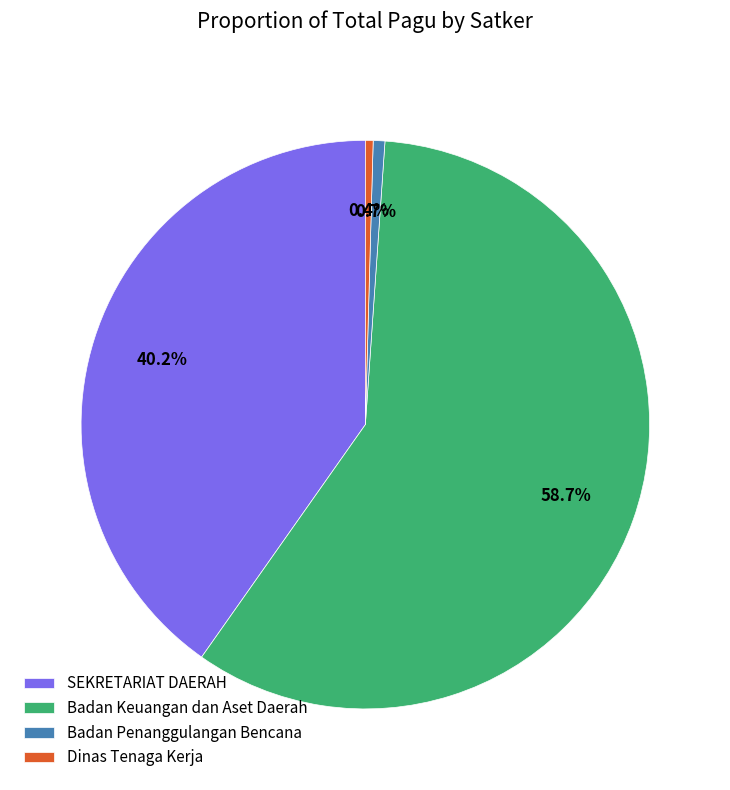

Which has a higher value, Badan Keuangan dan Aset Daerah or Dinas Tenaga Kerja?

Badan Keuangan dan Aset Daerah